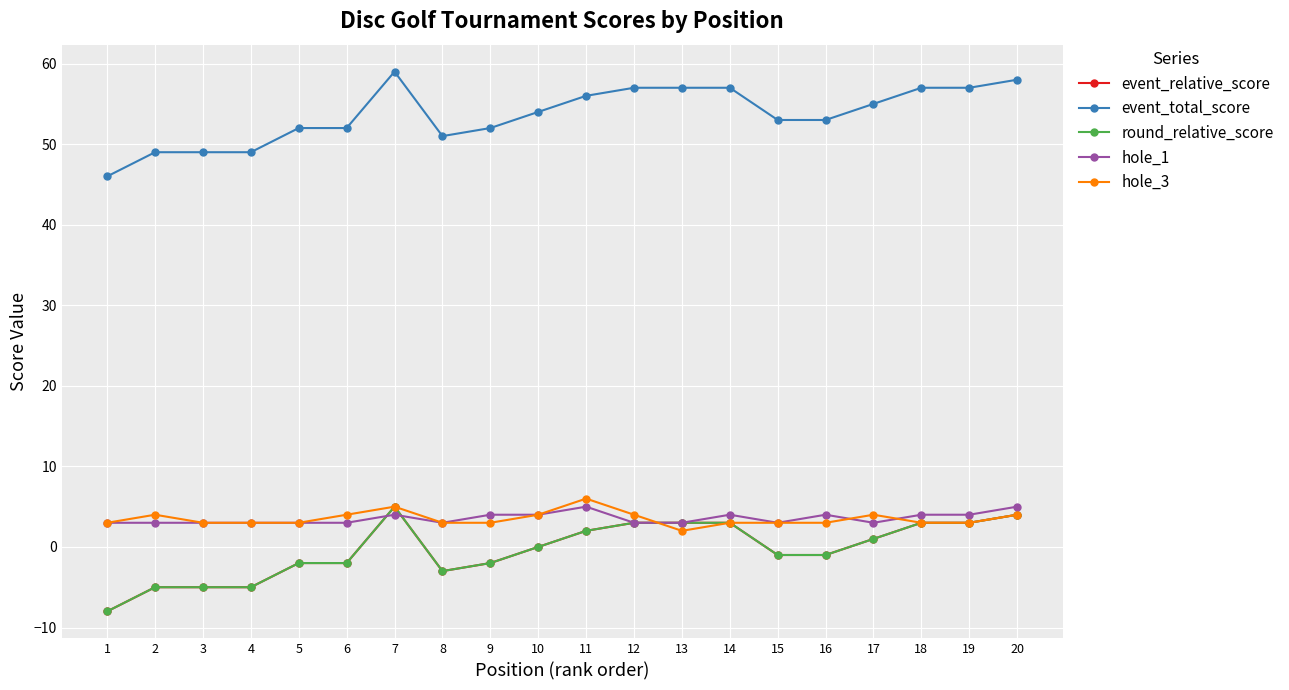

At which label does hole_1 reach its minimum?

1